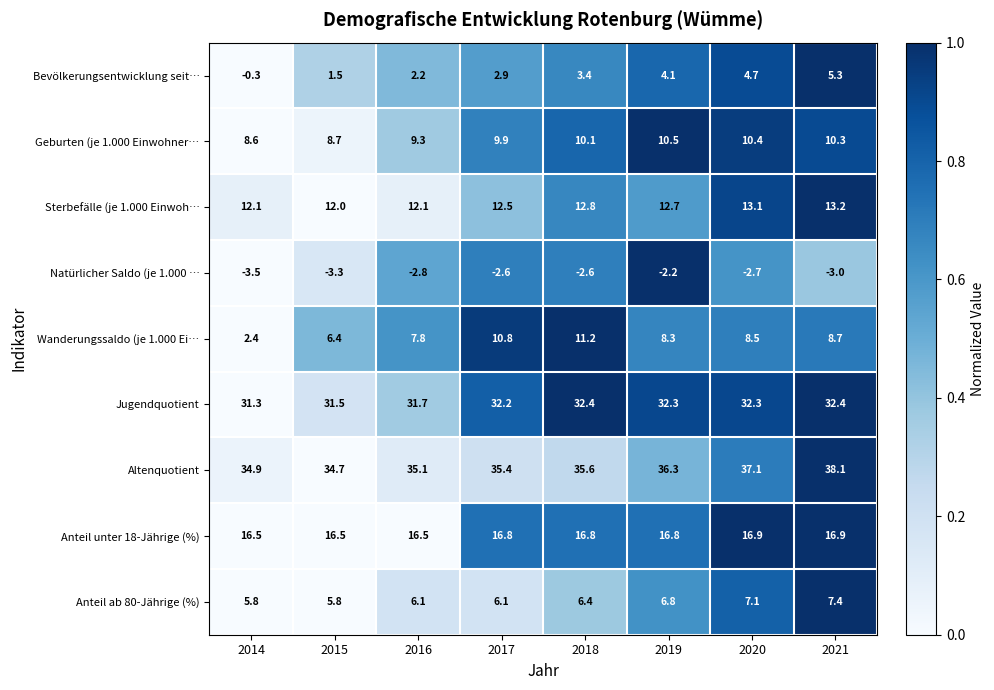

Rank the series by their maximum value, from highest to lowest.

Altenquotient, Jugendquotient, Anteil unter 18-Jährige (%), Sterbefälle (je 1.000 Einwoh…, Wanderungssaldo (je 1.000 Ei…, Geburten (je 1.000 Einwohner…, Anteil ab 80-Jährige (%), Bevölkerungsentwicklung seit…, Natürlicher Saldo (je 1.000 …